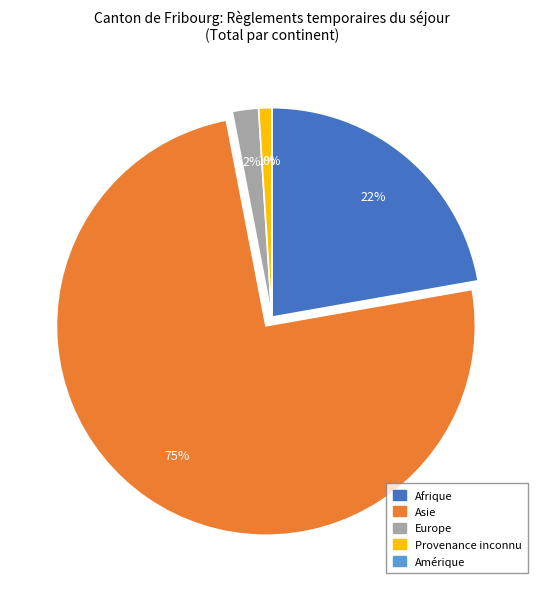

To the nearest percent, what is the average slice percentage?

20%